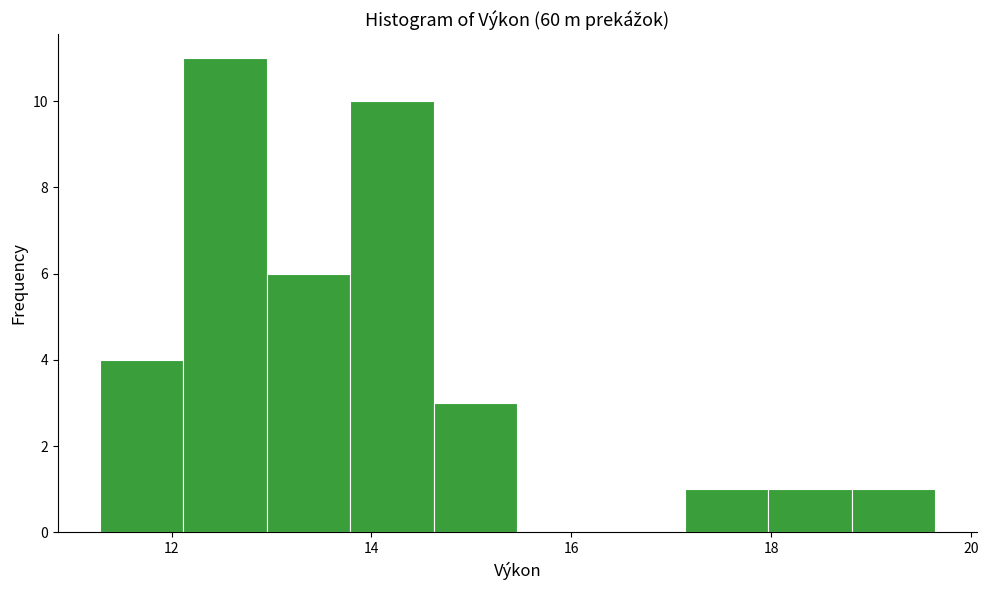

Reading left to right, list every bar in this chart as the range it spans on the x-axis followed by its height. Neither the bar edges nor the heights are printed on the chart, so give them approximately, as read against the axes.

11.2 to 12.2: 4
12.2 to 13.0: 11
13.0 to 13.8: 6
13.8 to 14.6: 10
14.6 to 15.4: 3
15.4 to 16.2: 0
16.2 to 17.2: 0
17.2 to 18.0: 1
18.0 to 18.8: 1
18.8 to 19.6: 1